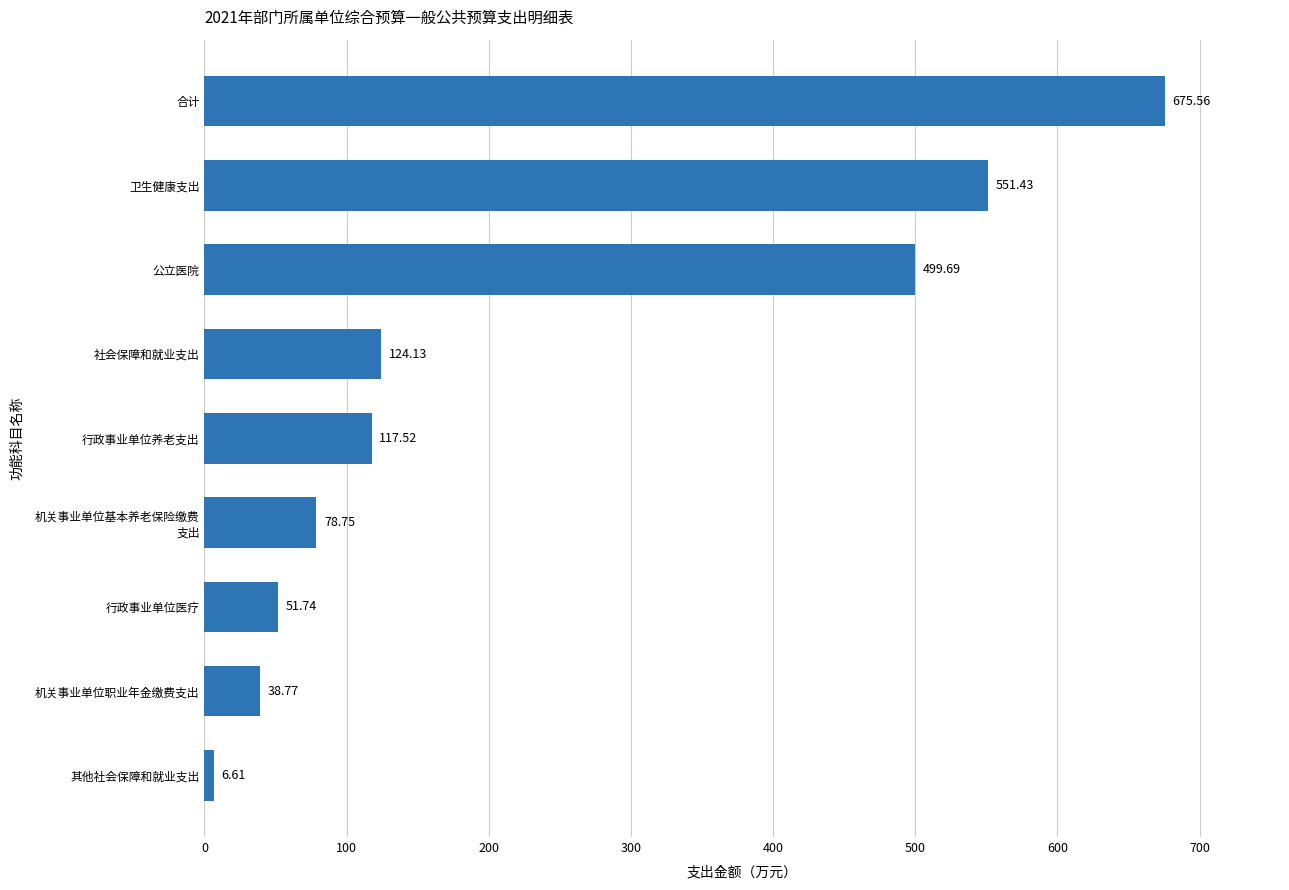

At which category does the chart reach its peak across all series?

合计